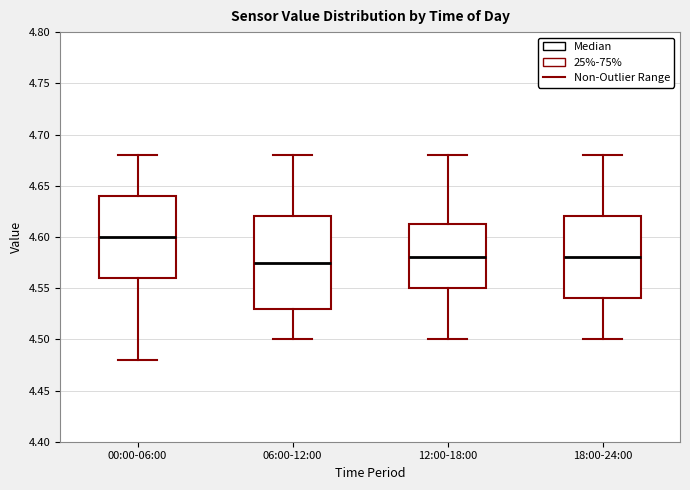

Reading left to right, transcribe this box plot: for each box, give where its median line is, the range the box spans, and where its two whiskers end, as read against the y-axis. The values are not printed on the chart, so give them approximately, as read against the axis.

00:00-06:00: median 4.600, box 4.560 to 4.640, whiskers 4.480 to 4.680
06:00-12:00: median 4.575, box 4.530 to 4.620, whiskers 4.500 to 4.680
12:00-18:00: median 4.580, box 4.550 to 4.615, whiskers 4.500 to 4.680
18:00-24:00: median 4.580, box 4.540 to 4.620, whiskers 4.500 to 4.680